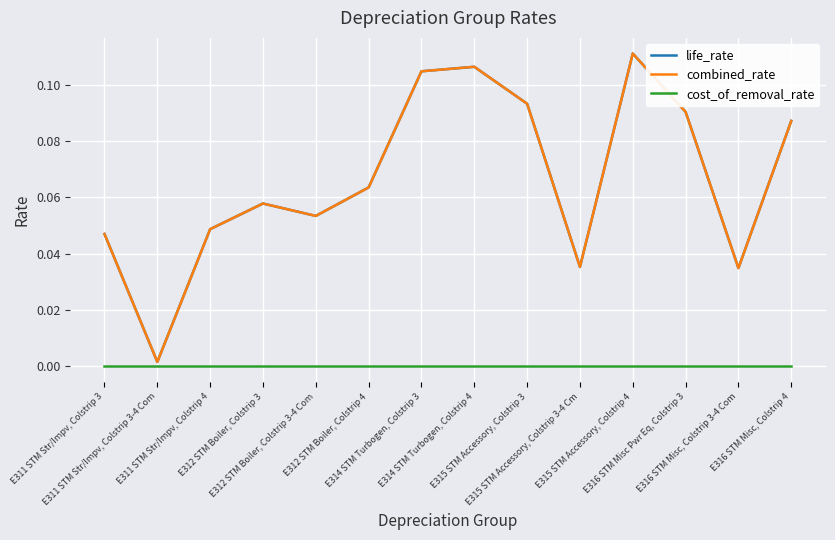

Reading left to right, transcribe all the data shown in this chart.

life_rate: 0.0	0.0	0.0	0.1	0.1	0.1	0.1	0.1	0.1	0.0	0.1	0.1	0.0	0.1
combined_rate: 0.0	0.0	0.0	0.1	0.1	0.1	0.1	0.1	0.1	0.0	0.1	0.1	0.0	0.1
cost_of_removal_rate: 0.0	0.0	0.0	0.0	0.0	0.0	0.0	0.0	0.0	0.0	0.0	0.0	0.0	0.0